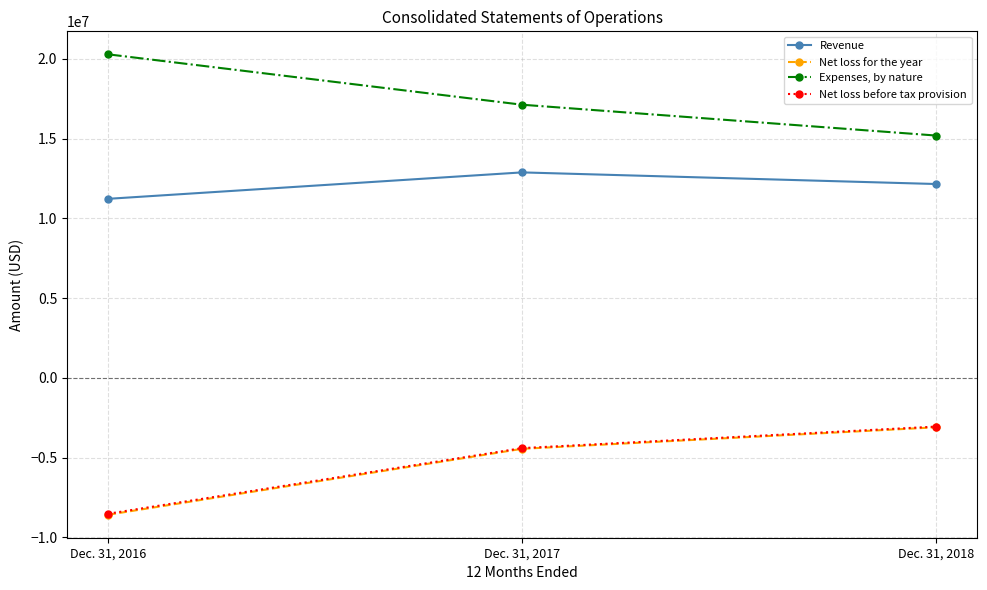

True or false: Net loss before tax provision has a value of -8510866 at Dec. 31, 2016.

True